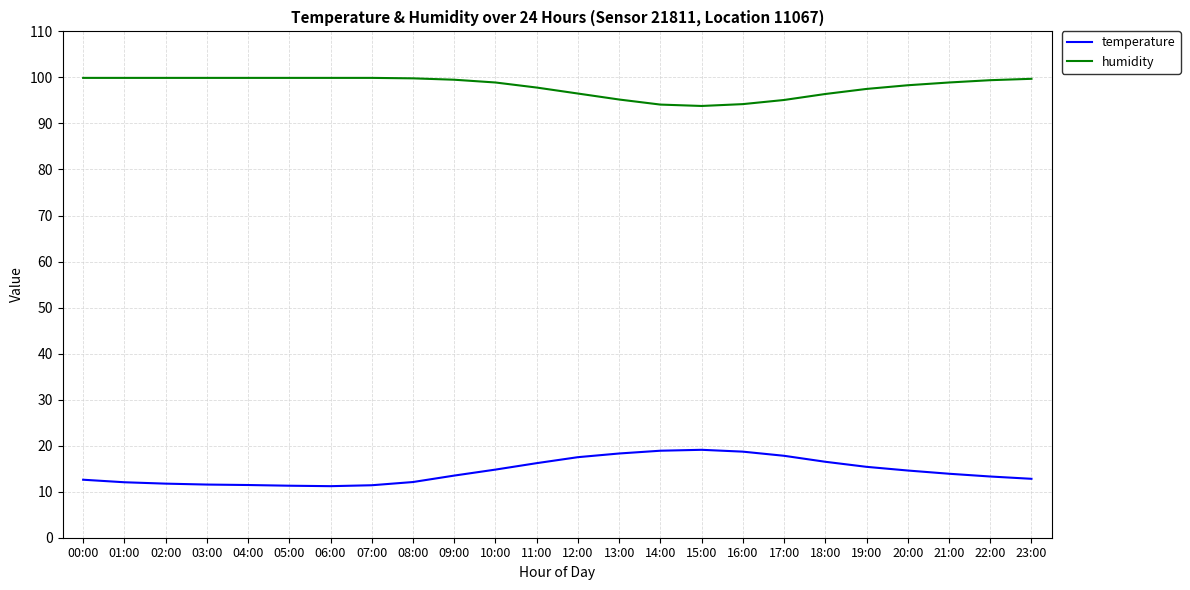

What are all the series names shown in the legend?

temperature, humidity